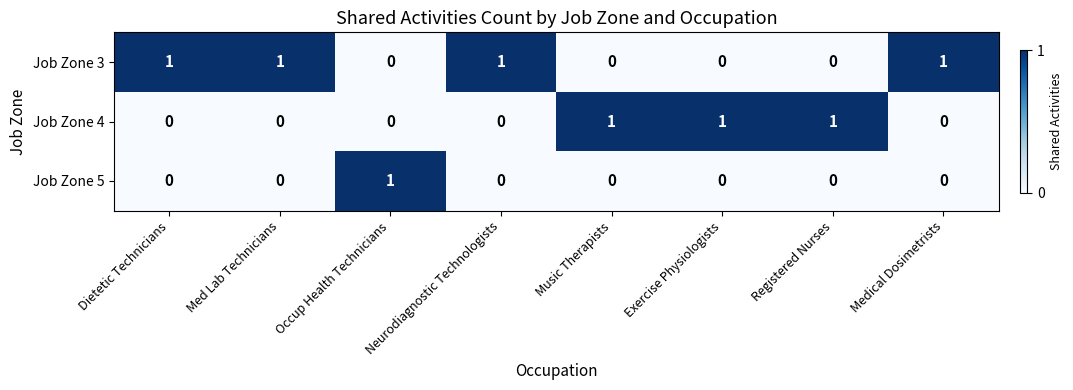

At how many categories does at least one series exceed 0?

8